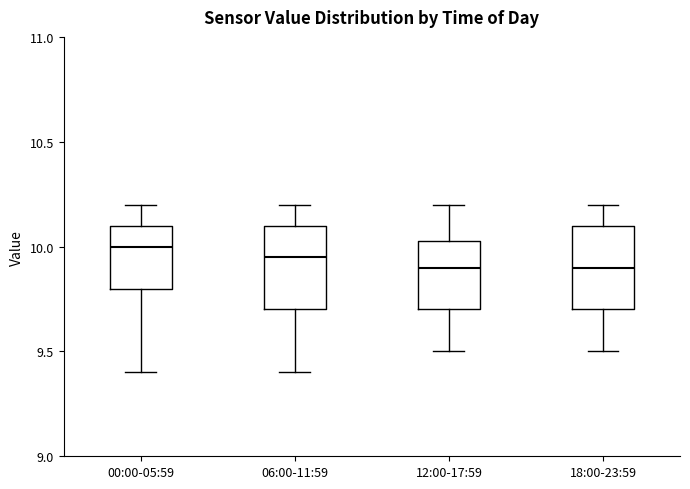

Reading left to right, read every box against the y-axis: the position of its median line, the range the box covers, and the ends of its whiskers. The values are not printed on the chart, so give them approximately, as read against the axis.

00:00-05:59: median 10.00, box 9.80 to 10.10, whiskers 9.40 to 10.20
06:00-11:59: median 9.95, box 9.70 to 10.10, whiskers 9.40 to 10.20
12:00-17:59: median 9.90, box 9.70 to 10.05, whiskers 9.50 to 10.20
18:00-23:59: median 9.90, box 9.70 to 10.10, whiskers 9.50 to 10.20